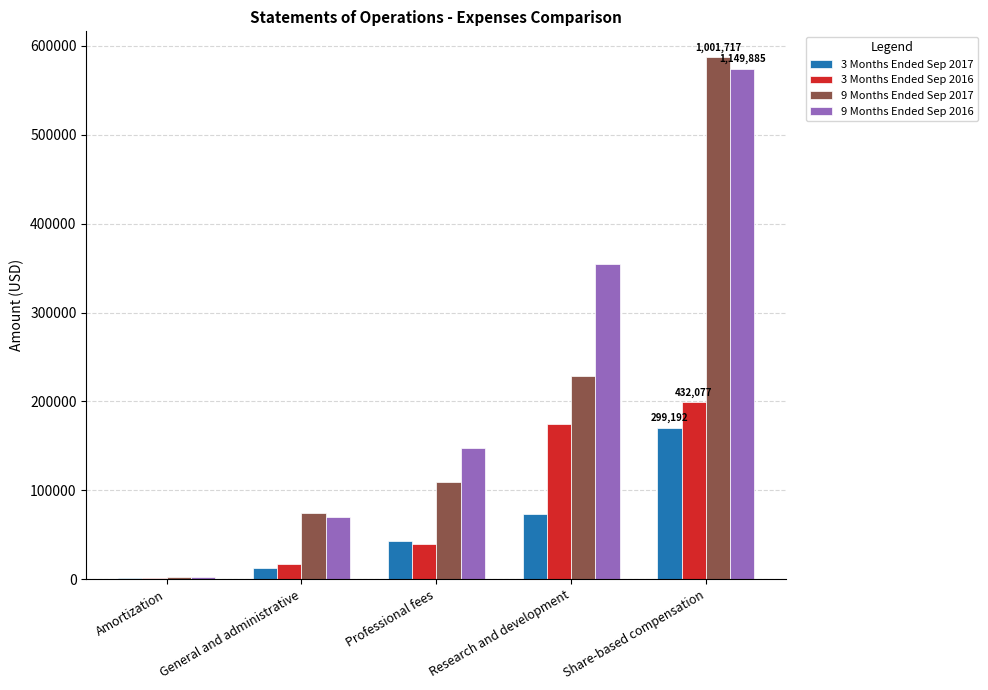

True or false: 9 Months Ended Sep 2017 has a value of 1050271 at Share-based compensation.

False